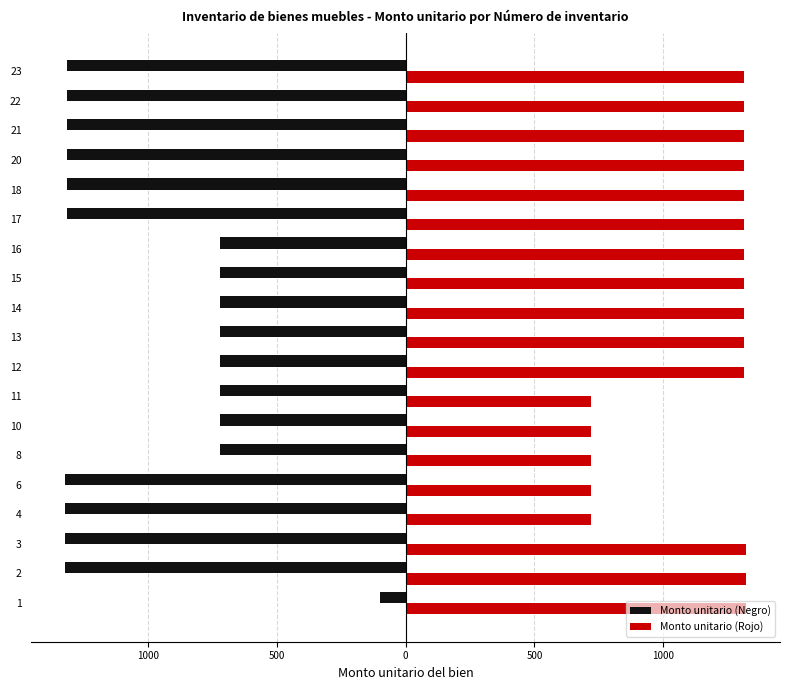

What are all the series names shown in the legend?

Monto unitario (Negro), Monto unitario (Rojo)